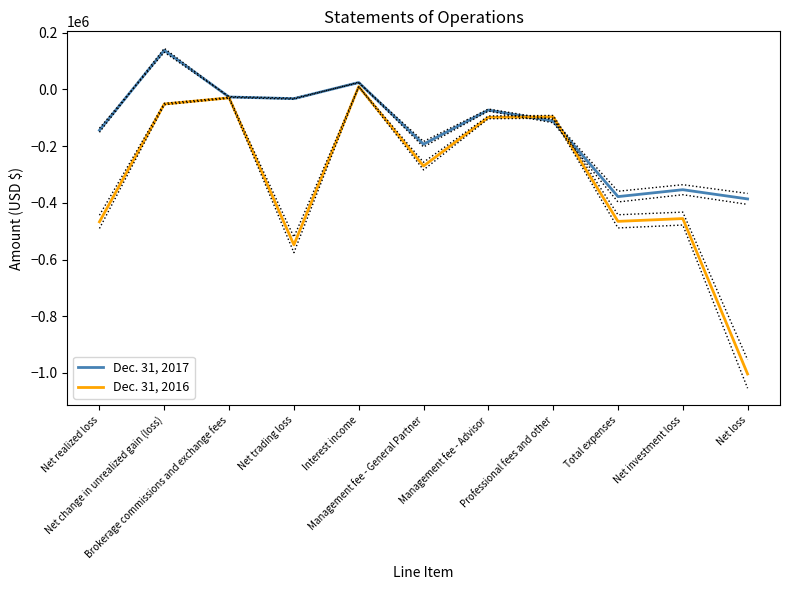

Which series ends up on top after the final intersection of Dec. 31, 2017 and Dec. 31, 2016?

Dec. 31, 2017